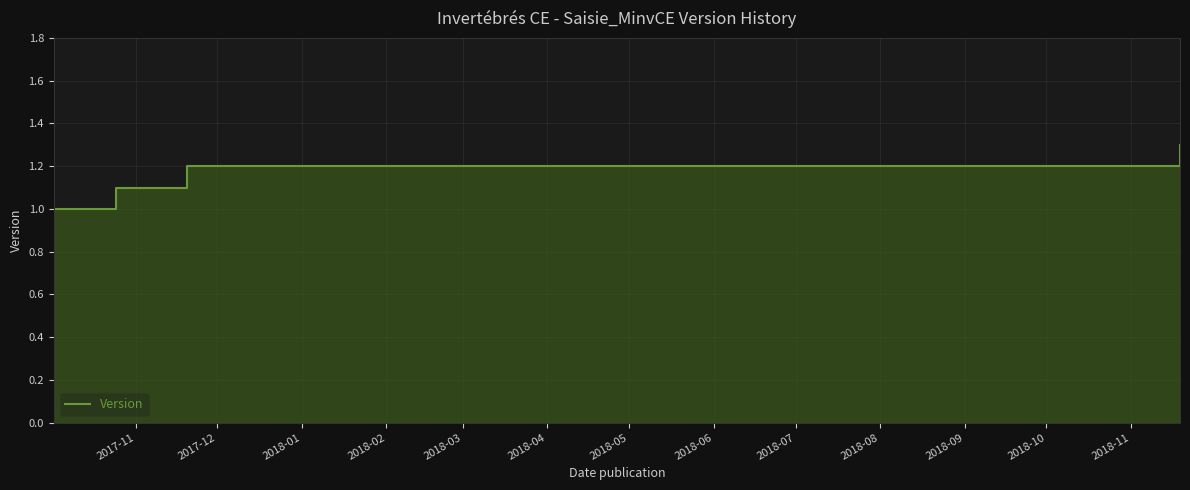

The value at 2018-01 is 0.8. True or false?

False